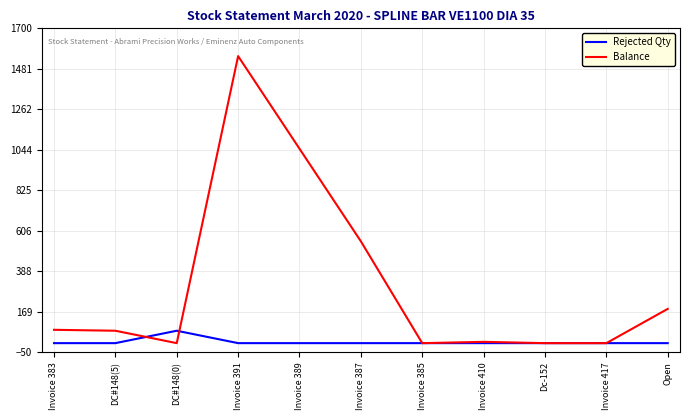

After their last crossing, which series has the higher values: Balance or Rejected Qty?

Balance